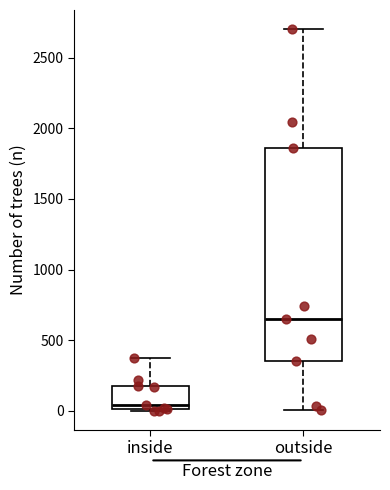

Reading left to right, transcribe this box plot: for each box, give where its median line is, the range the box spans, and where its two whiskers end, as read against the y-axis. The values are not printed on the chart, so give them approximately, as read against the axis.

inside: median 50, box 0 to 150, whiskers 0 to 400
outside: median 650, box 350 to 1850, whiskers 0 to 2700